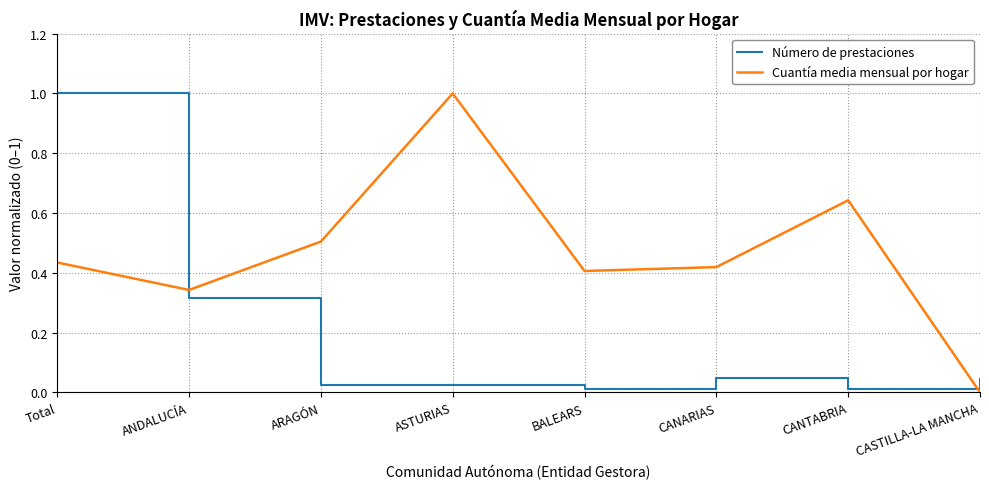

Rank the series at ASTURIAS from highest to lowest value.

Cuantía media mensual por hogar, Número de prestaciones